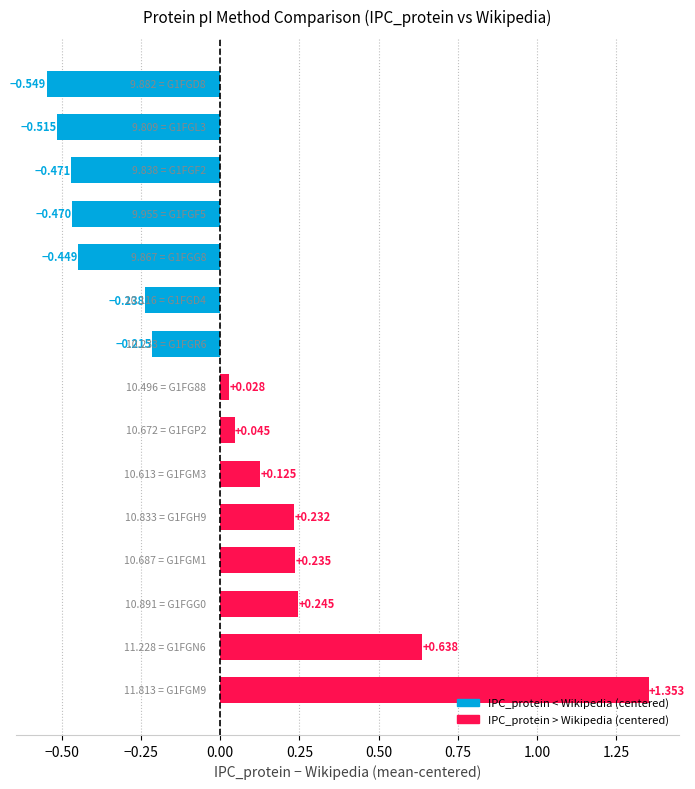

How many bars are there in total?

15